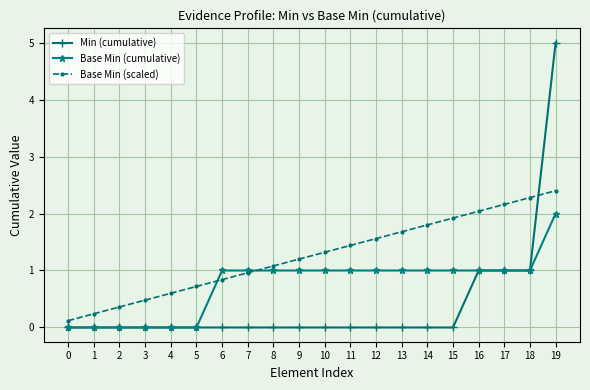

What is the value of the Base Min (cumulative) point at the 7th from the left?

1.0